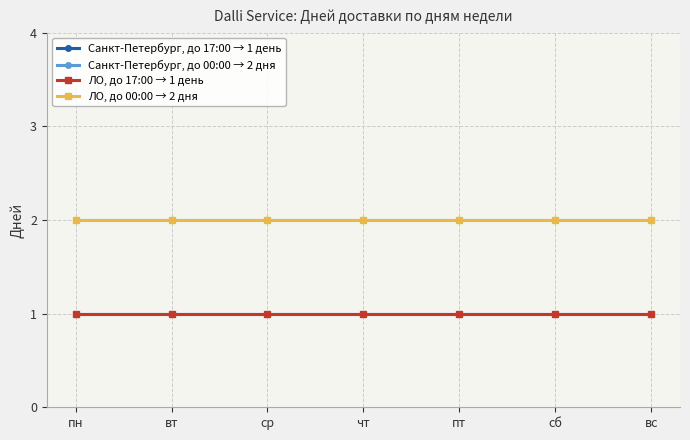

Reading right to left, transcribe all the data shown in this chart.

Санкт-Петербург, до 17:00 → 1 день: вс=1	сб=1	пт=1	чт=1	ср=1	вт=1	пн=1
Санкт-Петербург, до 00:00 → 2 дня: вс=2	сб=2	пт=2	чт=2	ср=2	вт=2	пн=2
ЛО, до 17:00 → 1 день: вс=1	сб=1	пт=1	чт=1	ср=1	вт=1	пн=1
ЛО, до 00:00 → 2 дня: вс=2	сб=2	пт=2	чт=2	ср=2	вт=2	пн=2